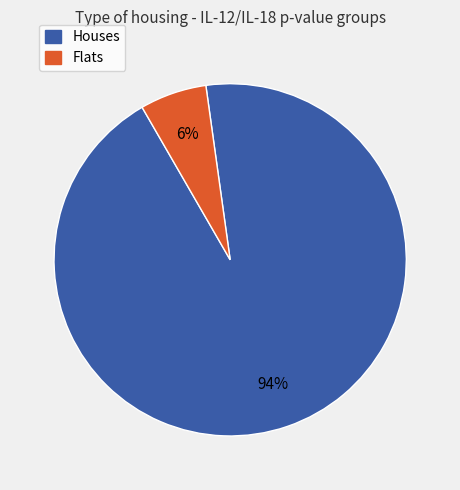

Is there any slice that represents more than half of the pie?

Yes